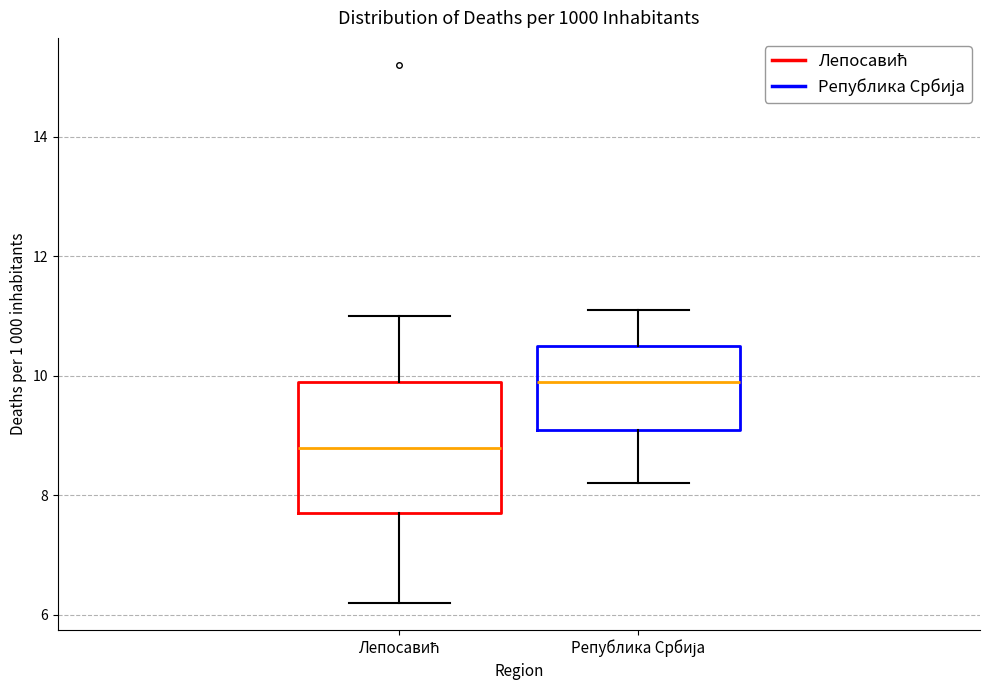

Where does the lower whisker of the box for Лепосавић end on the y-axis? The values are not printed on the chart, so give them approximately, as read against the axis.

6.2